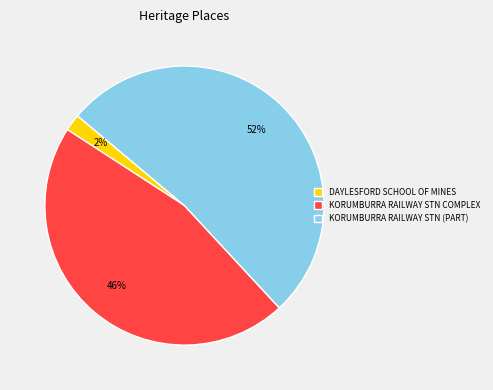

Rank the categories by value from highest to lowest.

KORUMBURRA RAILWAY STN (PART), KORUMBURRA RAILWAY STN COMPLEX, DAYLESFORD SCHOOL OF MINES